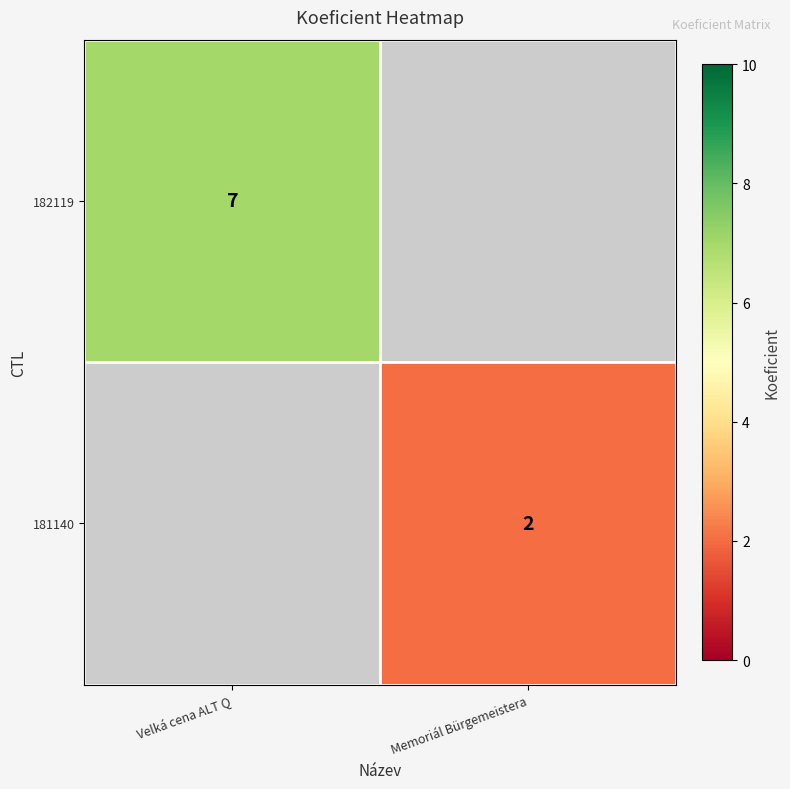

Is it true that 181140 equals 2 at Memoriál Bürgemeistera?

True